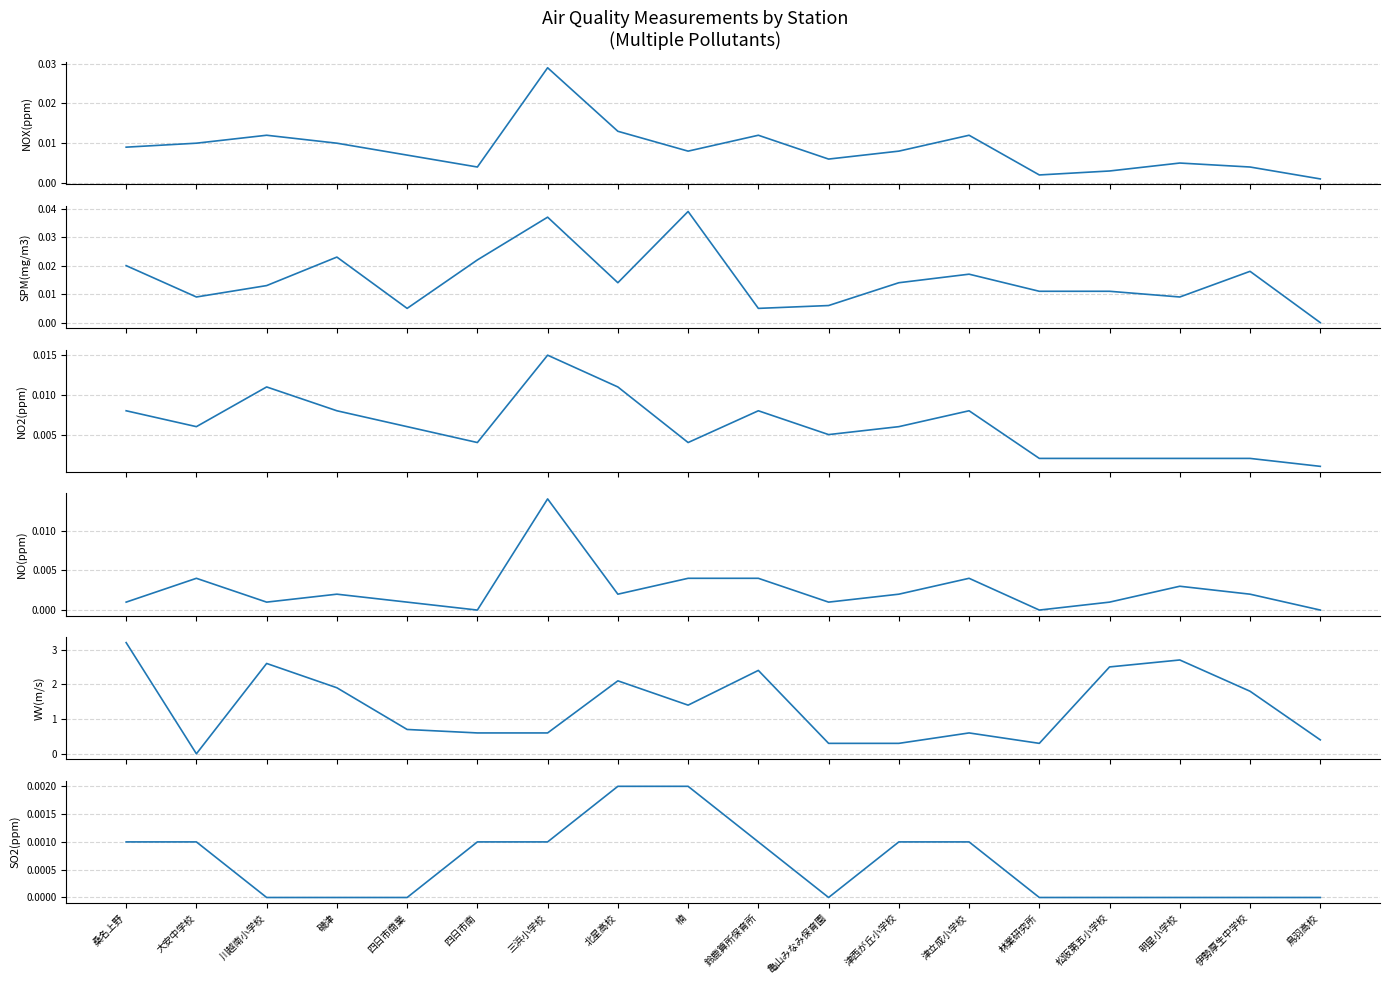

What are all the series names shown in the legend?

NOX(ppm), SPM(mg/m3), NO2(ppm), NO(ppm), WV(m/s), SO2(ppm)